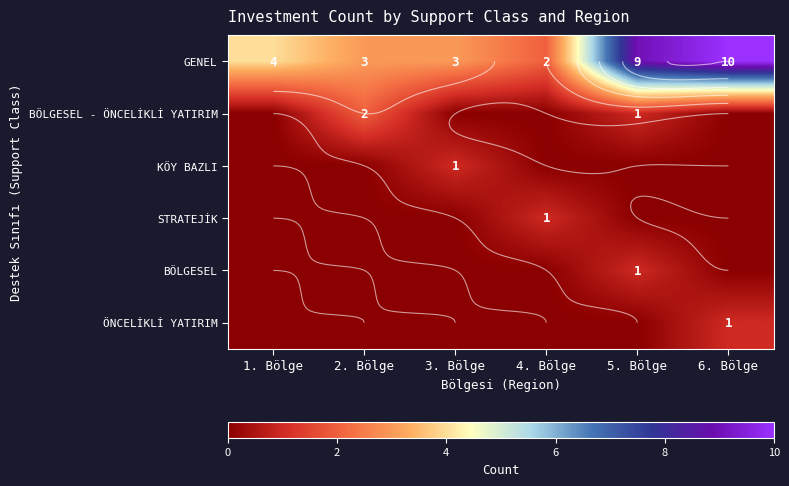

Rank the series at 3. Bölge from lowest to highest value.

BÖLGESEL - ÖNCELİKLİ YATIRIM, STRATEJİK, BÖLGESEL, ÖNCELİKLİ YATIRIM, KÖY BAZLI, GENEL